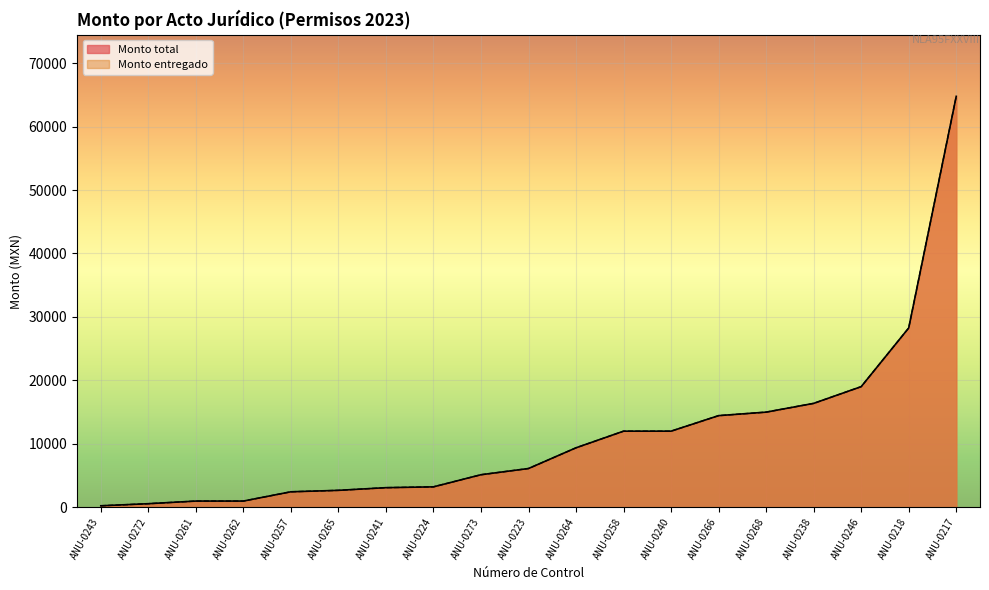

Which category has the lowest value in the Monto total series?

ANU-0243